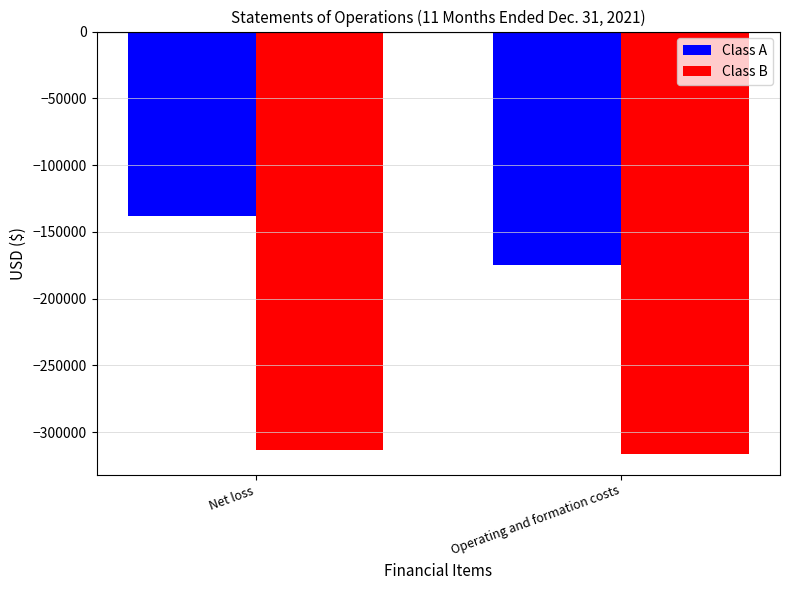

What is the label of the 2nd bar from the left?

Operating and formation costs